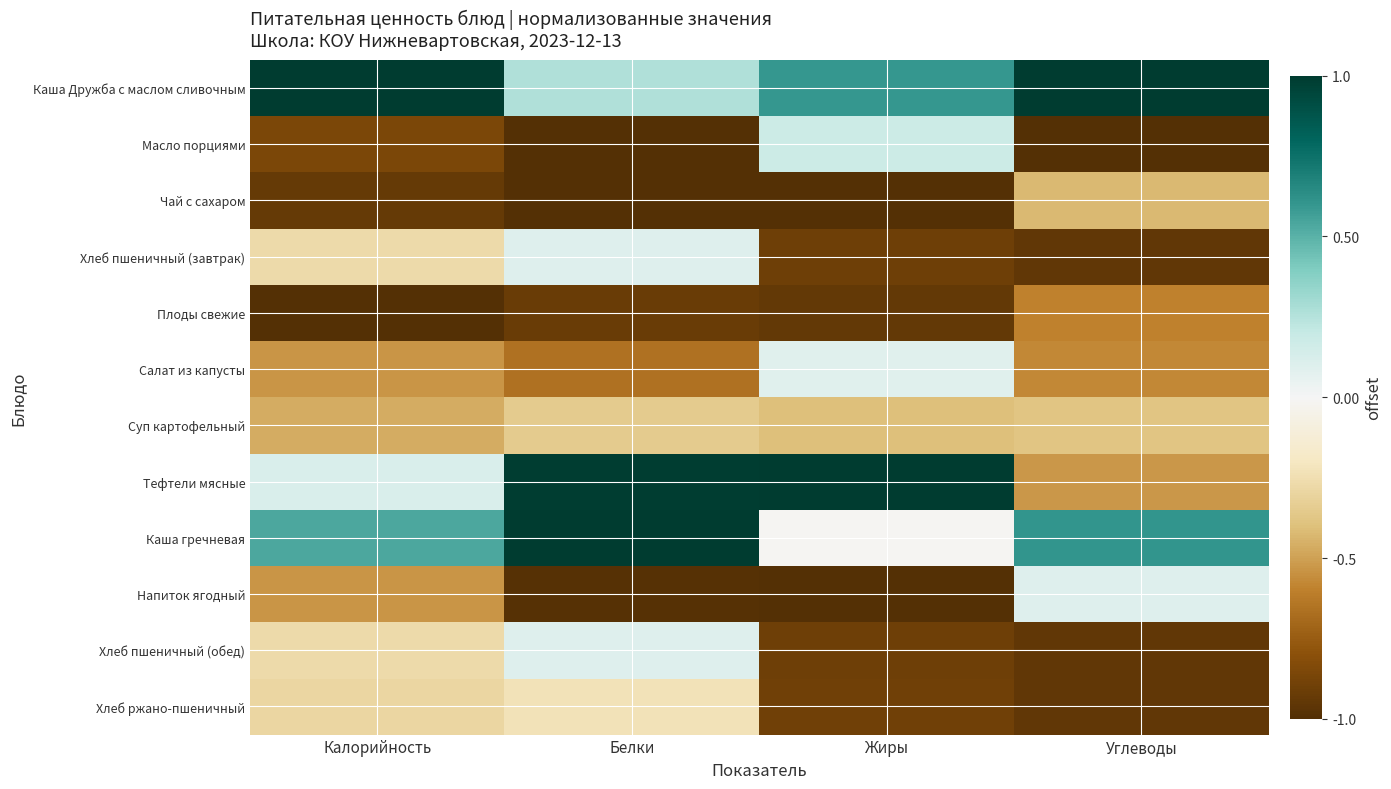

Which label corresponds to the largest value in the chart?

Калорийность